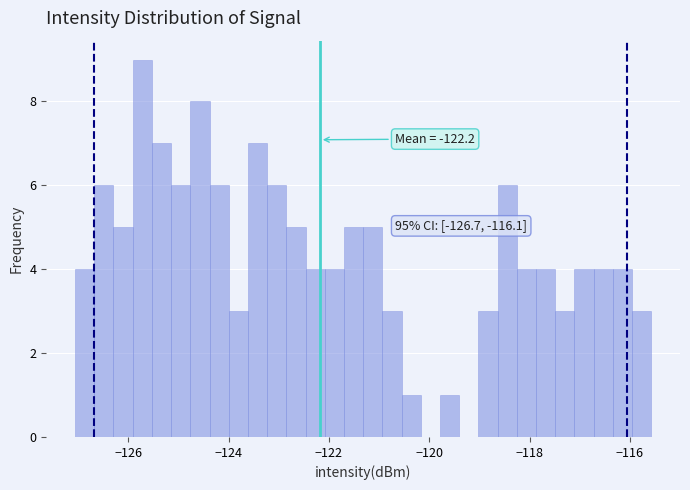

Read against the x-axis, roughly where is the centre of the tallest bar?

-125.8